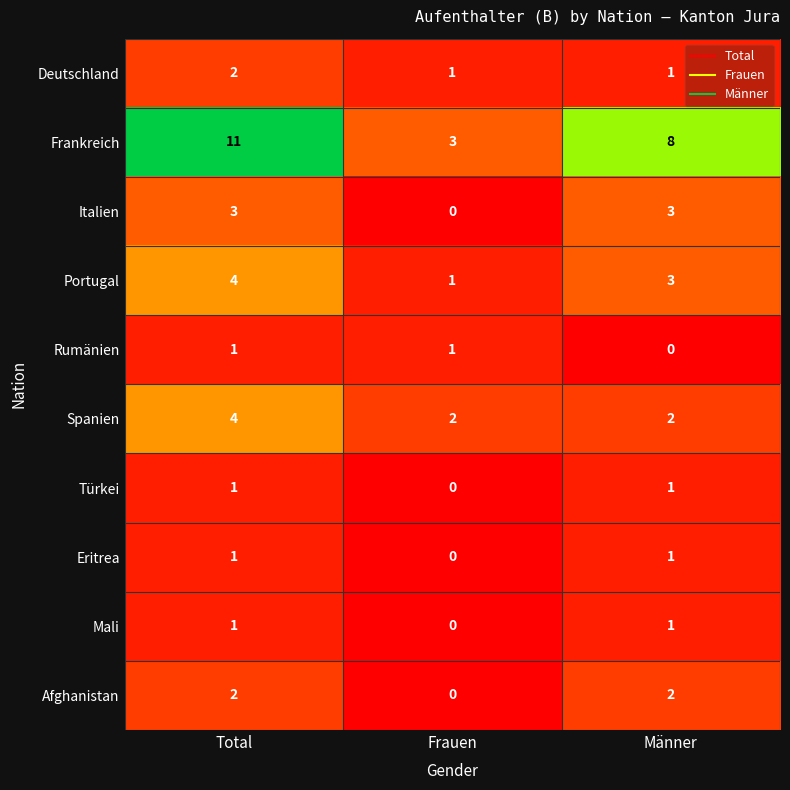

Between Total and Männer, which series saw the biggest shift?

Frankreich